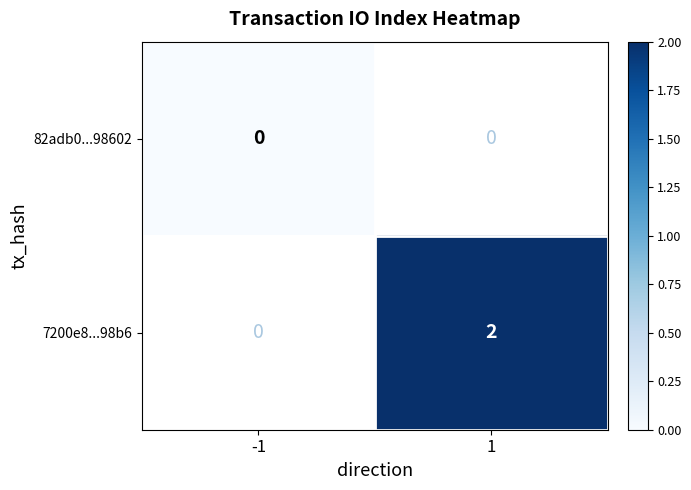

True or false: 7200e8...98b6 has a value of 2 at 1.

True